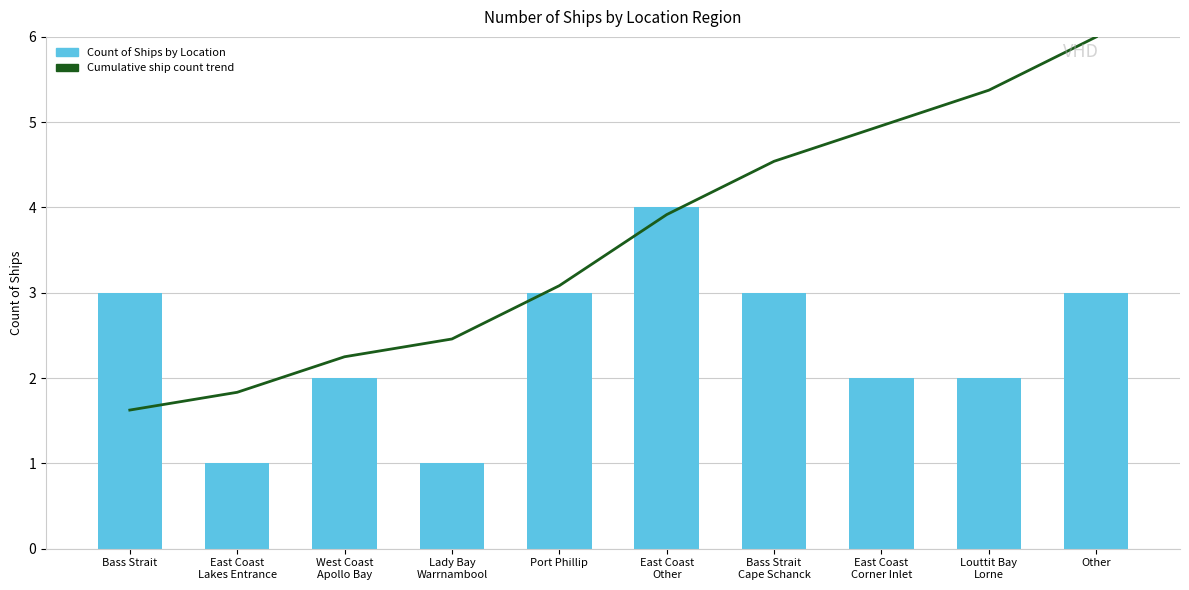

Count the number of data series in this chart.

2